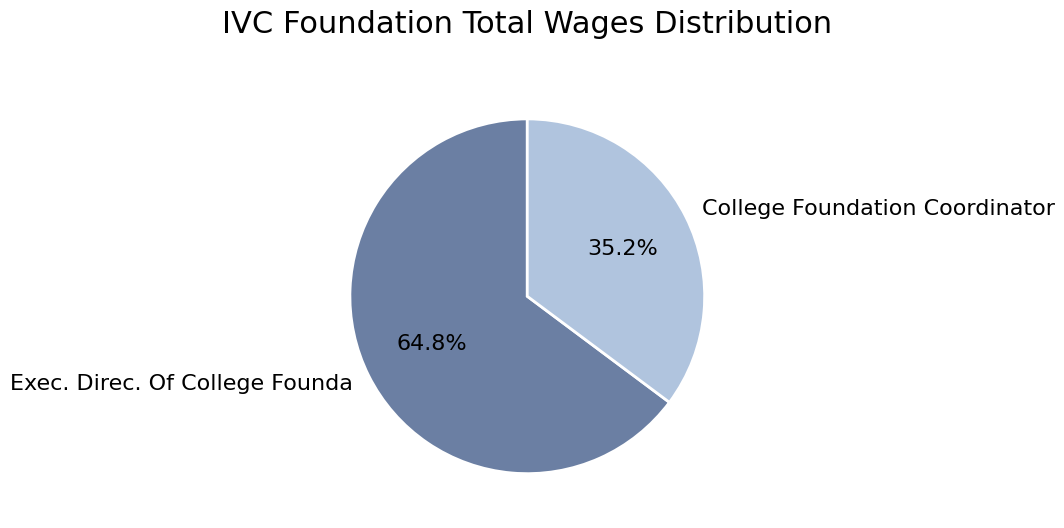

True or false: College Foundation Coordinator accounts for 35% of the total.

True